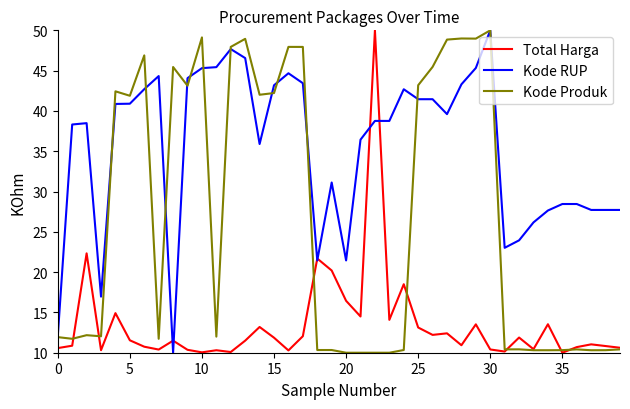

List the series in order of their overall mean, lowest first.

Total Harga, Kode Produk, Kode RUP